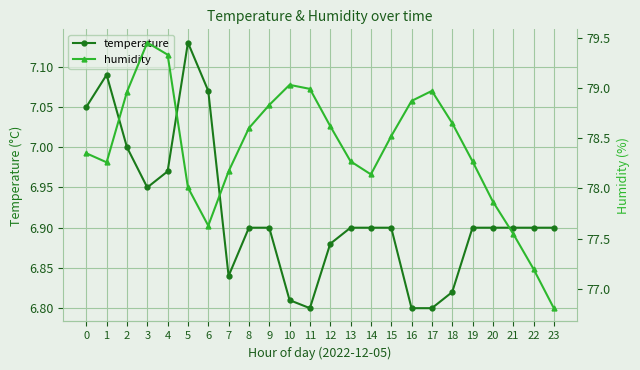

What is the greatest value displayed?

79.5